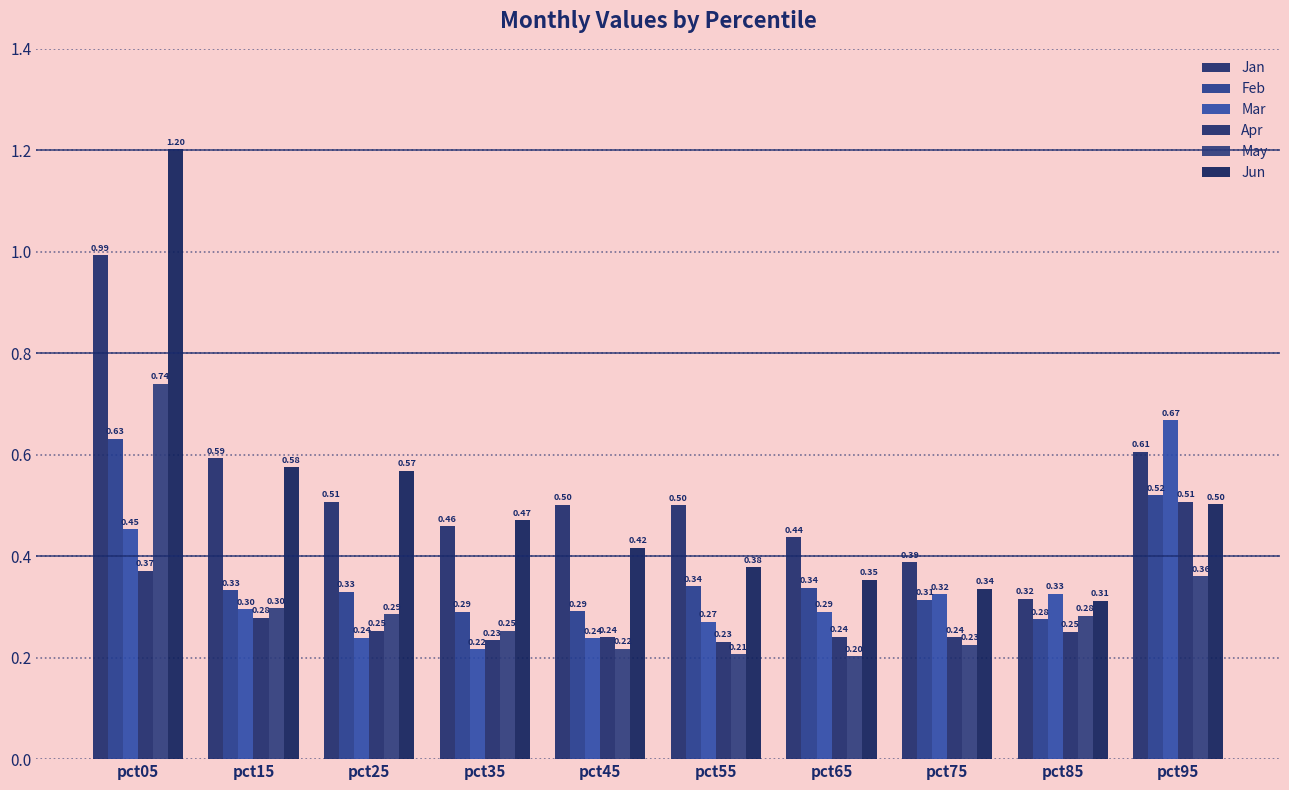

At which label does Jun reach its minimum?

pct85